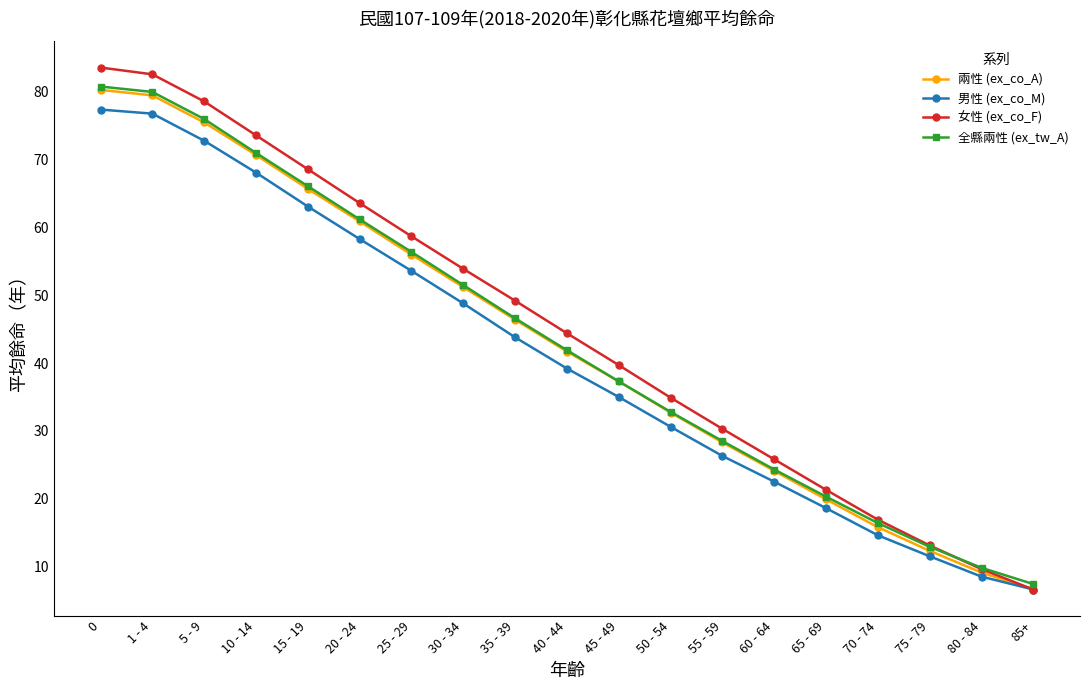

What is the difference between the highest and lowest values at 45 - 49?

4.7